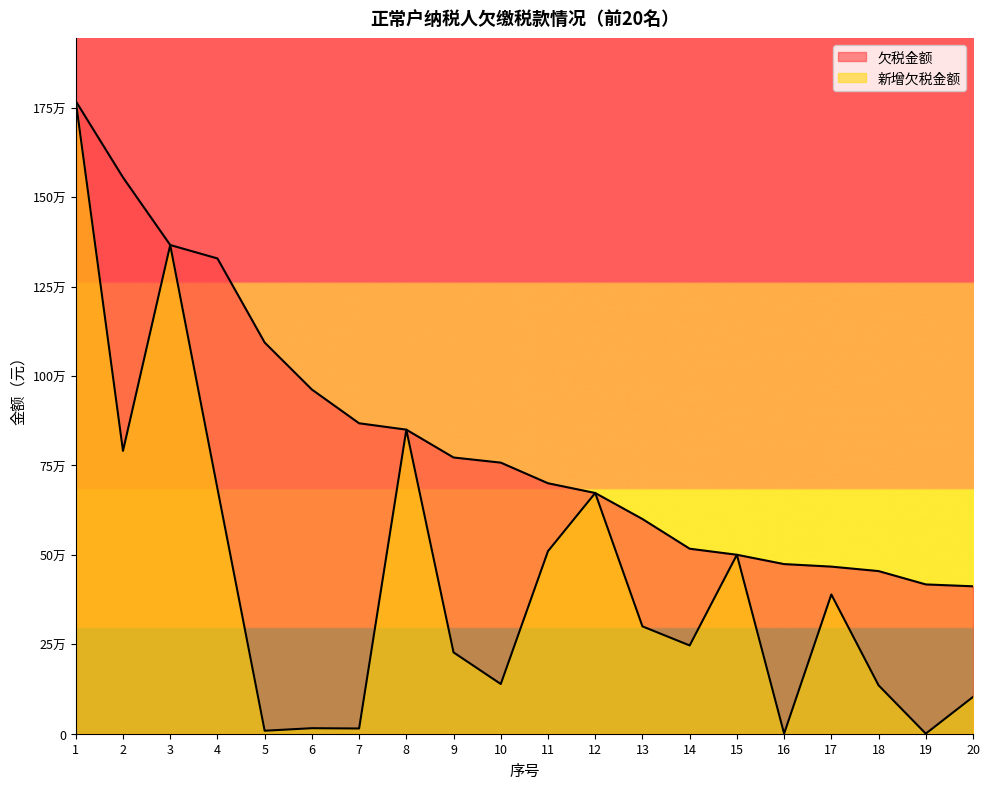

Read the 新增欠税金额 value at 18.

135414.1